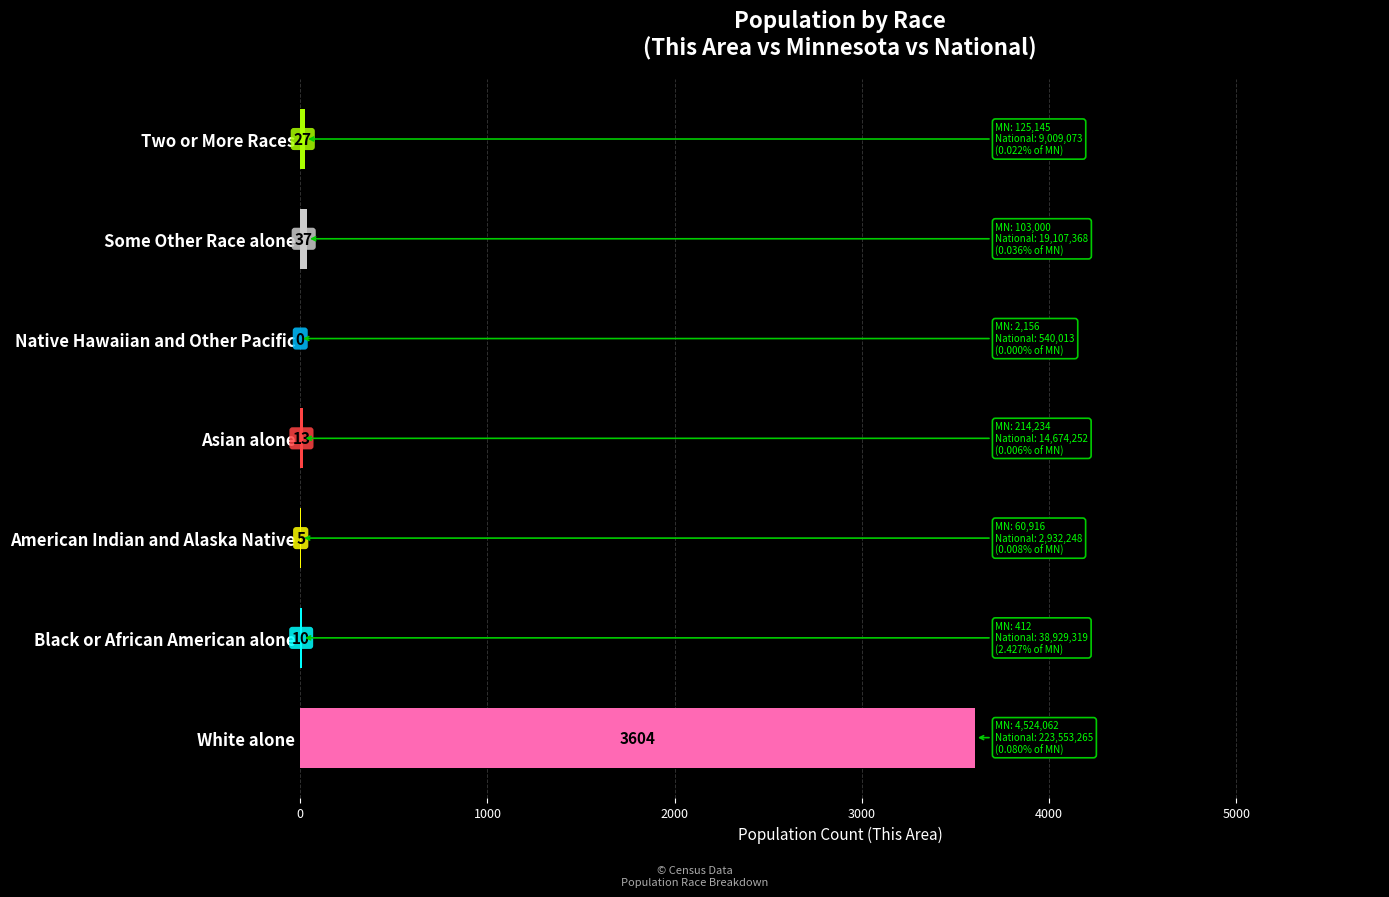

What is the sum of the values at Native Hawaiian and Other Pacific and Two or More Races?

27